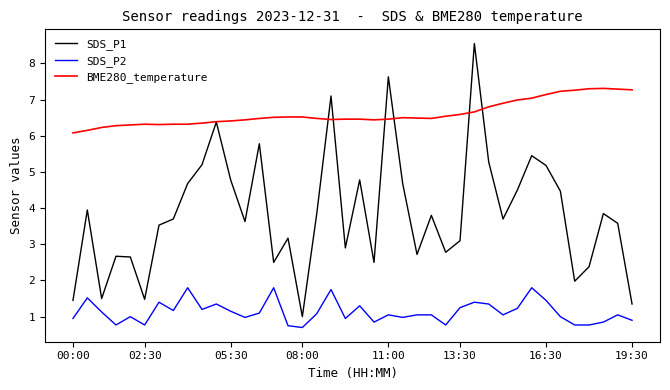

What is the average value of the BME280_temperature series?

6.6